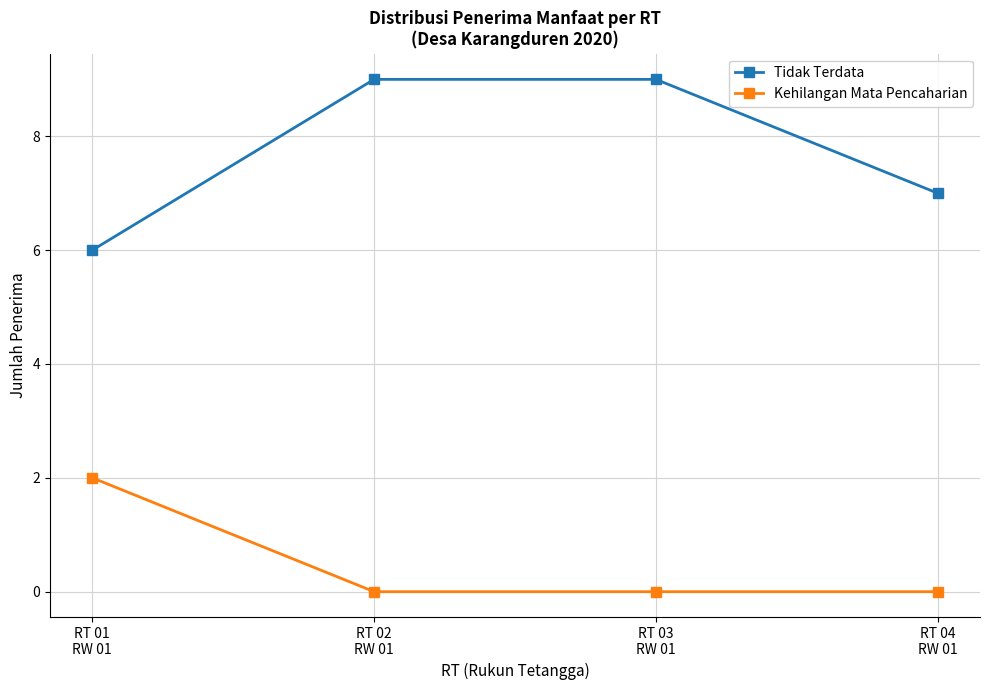

How many categories are shown in the chart?

4